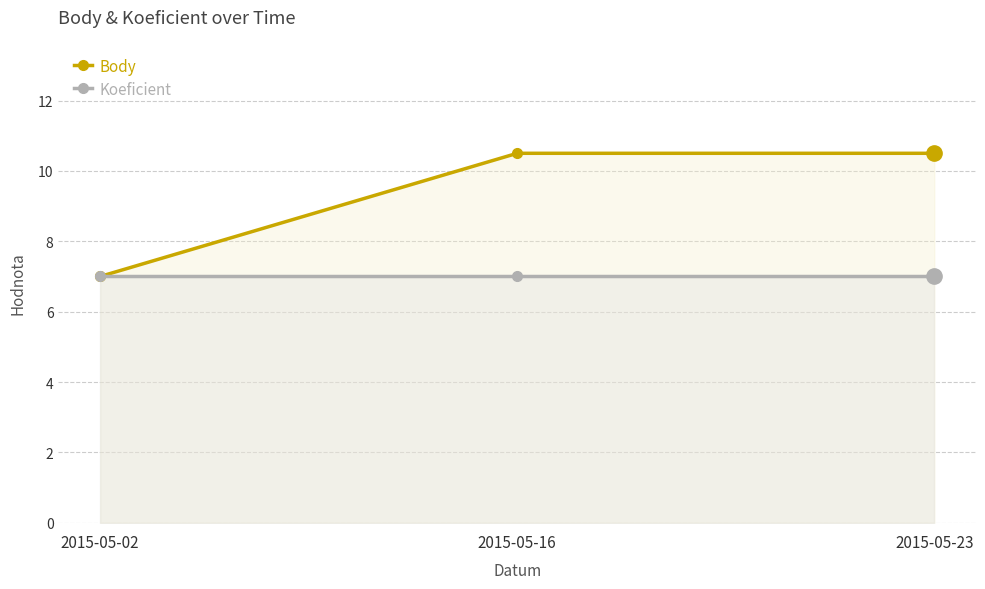

What is the average value of the Koeficient series?

7.0